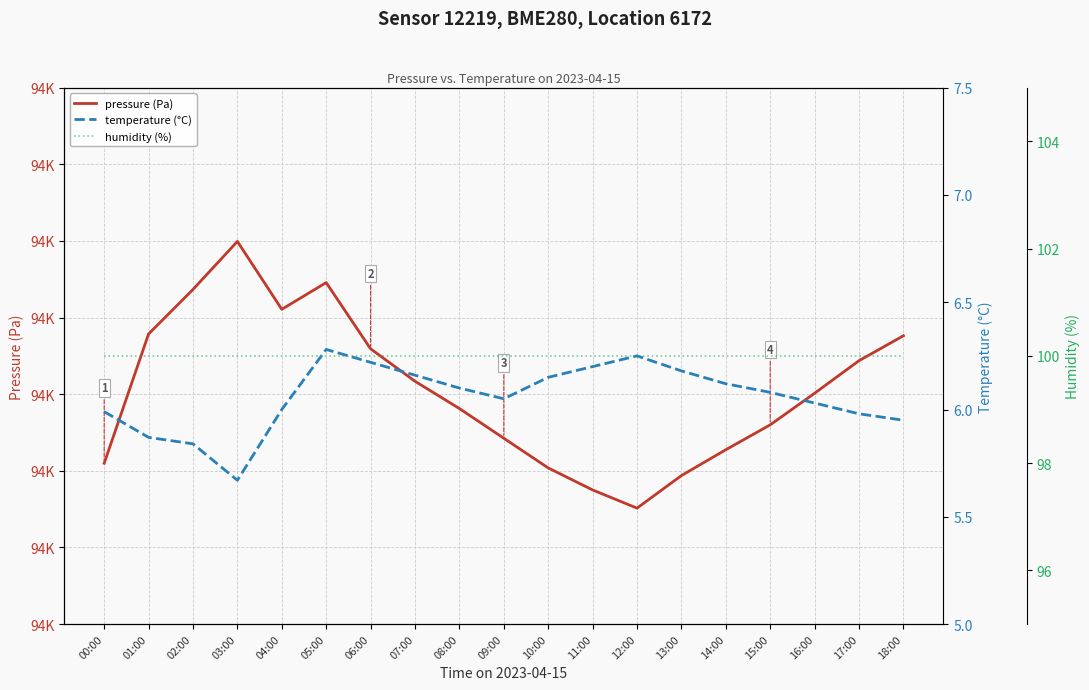

At which category is the sum across all series the highest?

03:00